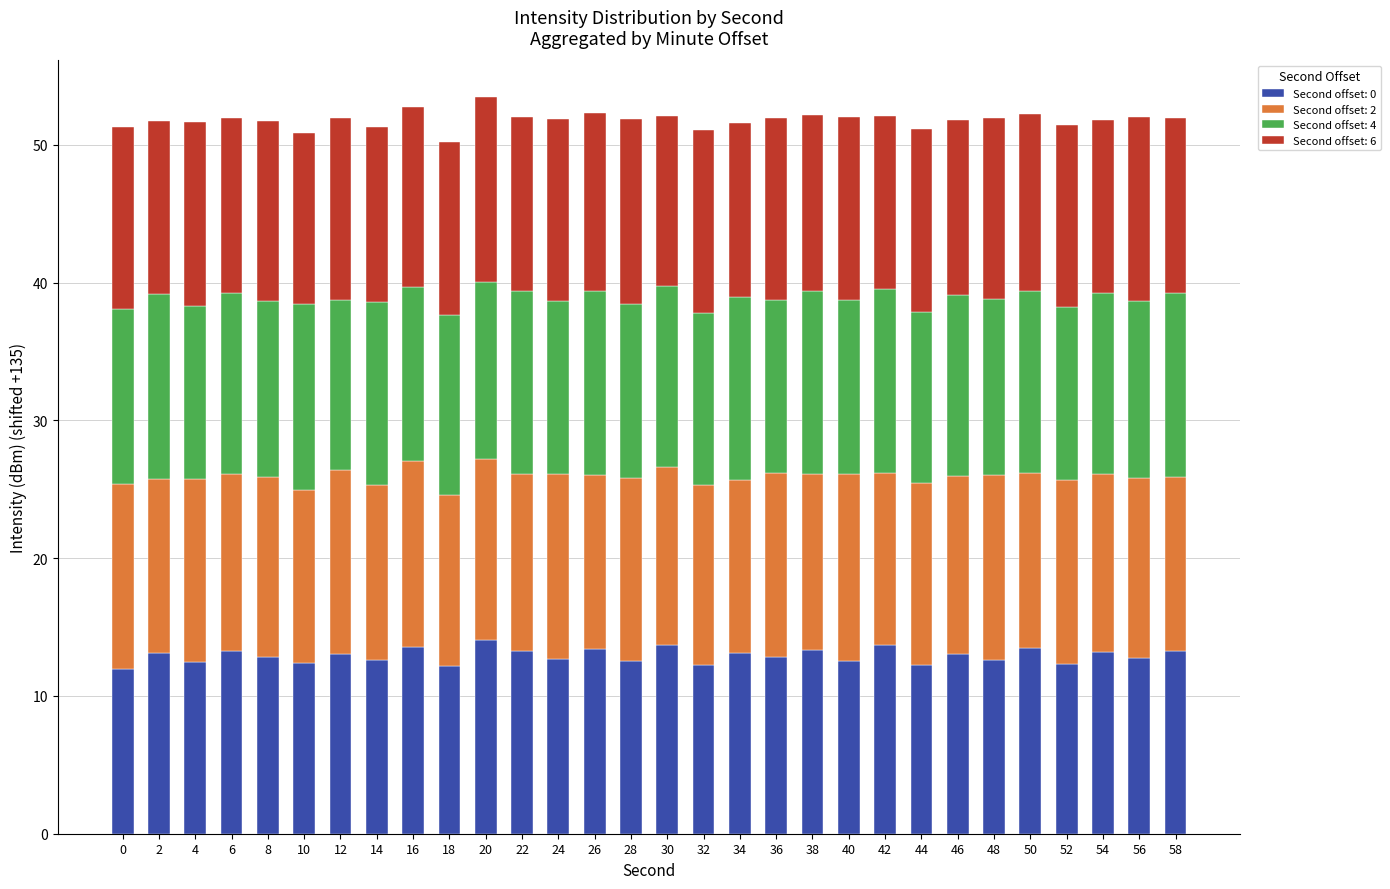

What is the maximum value for Second offset: 0?

14.1